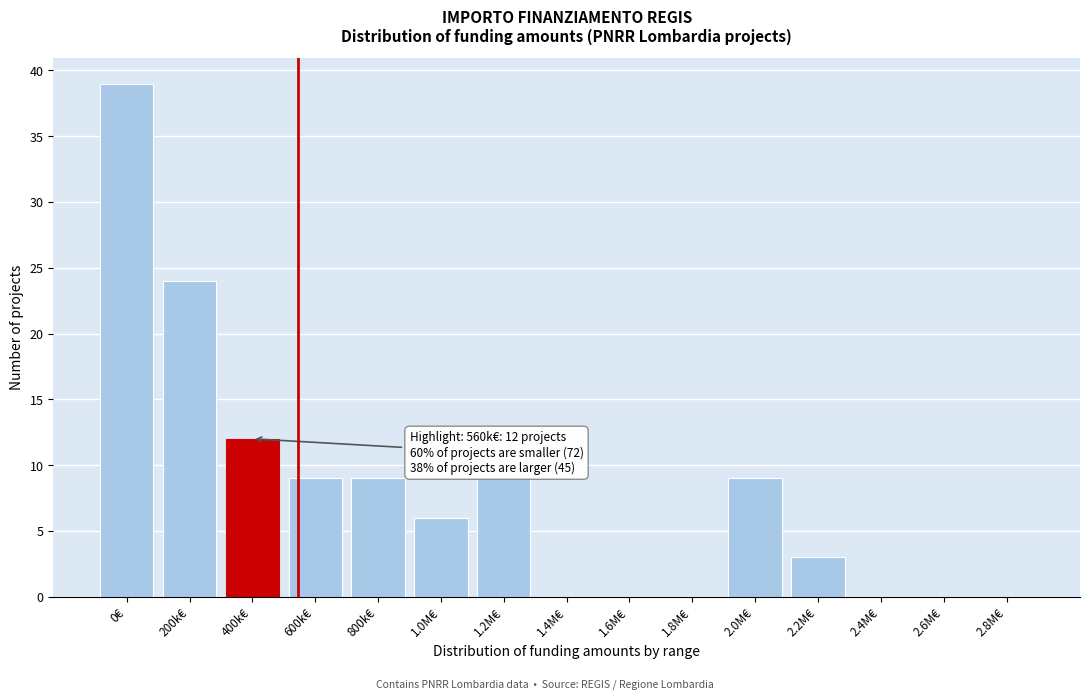

Reading left to right, transcribe all the data shown in this chart.

0€=39	200k€=24	400k€=12	600k€=9	800k€=9	1.0M€=6	1.2M€=9	1.4M€=0	1.6M€=0	1.8M€=0	2.0M€=9	2.2M€=3	2.4M€=0	2.6M€=0	2.8M€=0